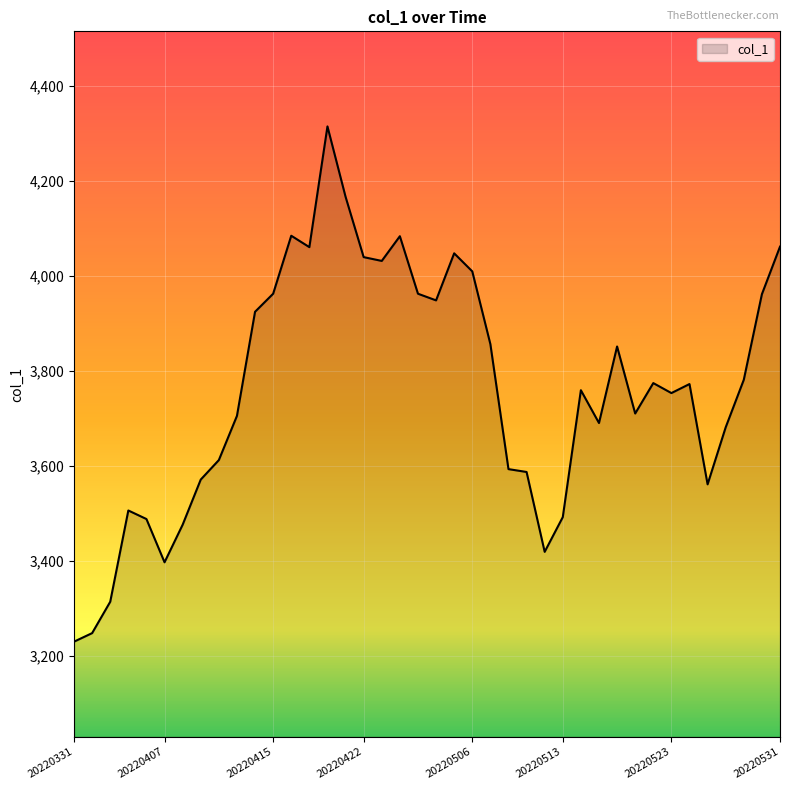

What is the difference between the maximum and minimum values?

1084